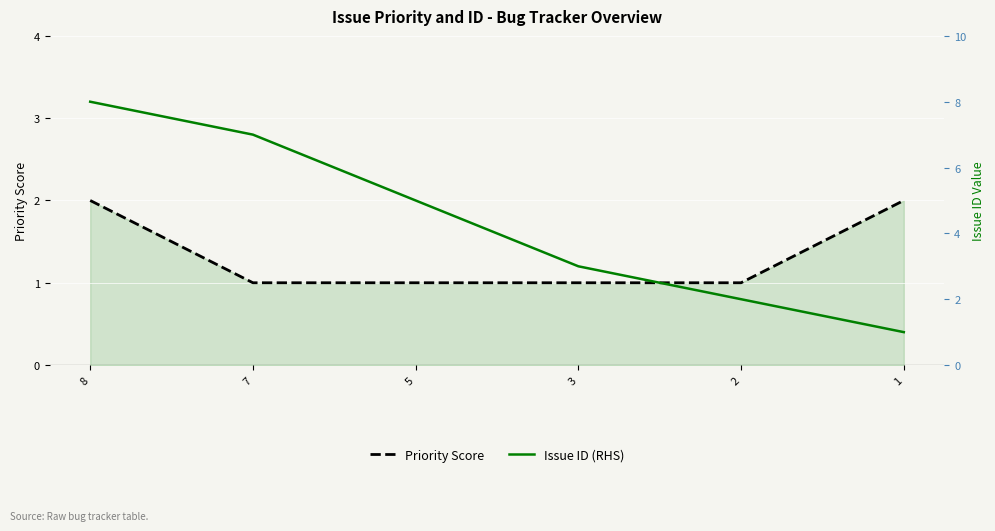

What is the difference between the maximum and second lowest values in the Issue ID (RHS) series?

6